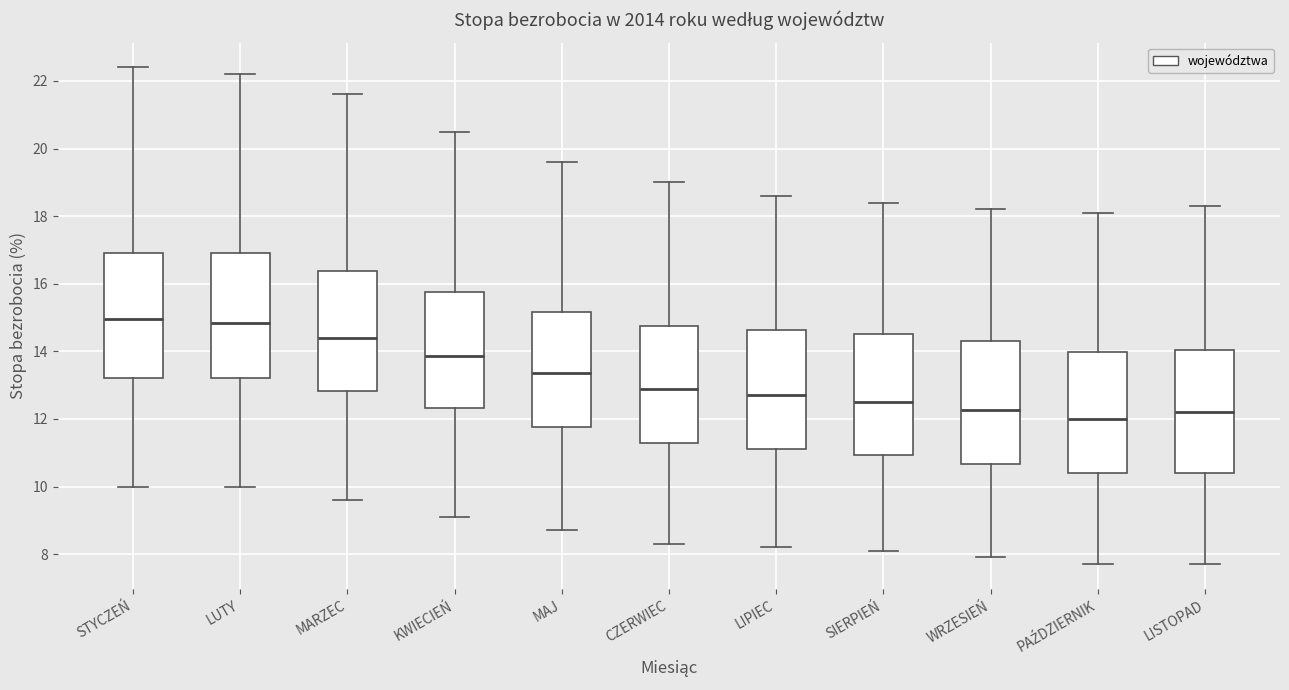

Reading left to right, read every box against the y-axis: the position of its median line, the range the box covers, and the ends of its whiskers. The values are not printed on the chart, so give them approximately, as read against the axis.

STYCZEŃ: median 15.0, box 13.2 to 17.0, whiskers 10.0 to 22.4
LUTY: median 14.8, box 13.2 to 17.0, whiskers 10.0 to 22.2
MARZEC: median 14.4, box 12.8 to 16.4, whiskers 9.6 to 21.6
KWIECIEŃ: median 13.8, box 12.4 to 15.8, whiskers 9.2 to 20.6
MAJ: median 13.4, box 11.8 to 15.2, whiskers 8.8 to 19.6
CZERWIEC: median 13.0, box 11.2 to 14.8, whiskers 8.4 to 19.0
LIPIEC: median 12.8, box 11.2 to 14.6, whiskers 8.2 to 18.6
SIERPIEŃ: median 12.6, box 11.0 to 14.6, whiskers 8.2 to 18.4
WRZESIEŃ: median 12.2, box 10.6 to 14.4, whiskers 8.0 to 18.2
PAŹDZIERNIK: median 12.0, box 10.4 to 14.0, whiskers 7.8 to 18.2
LISTOPAD: median 12.2, box 10.4 to 14.0, whiskers 7.8 to 18.4